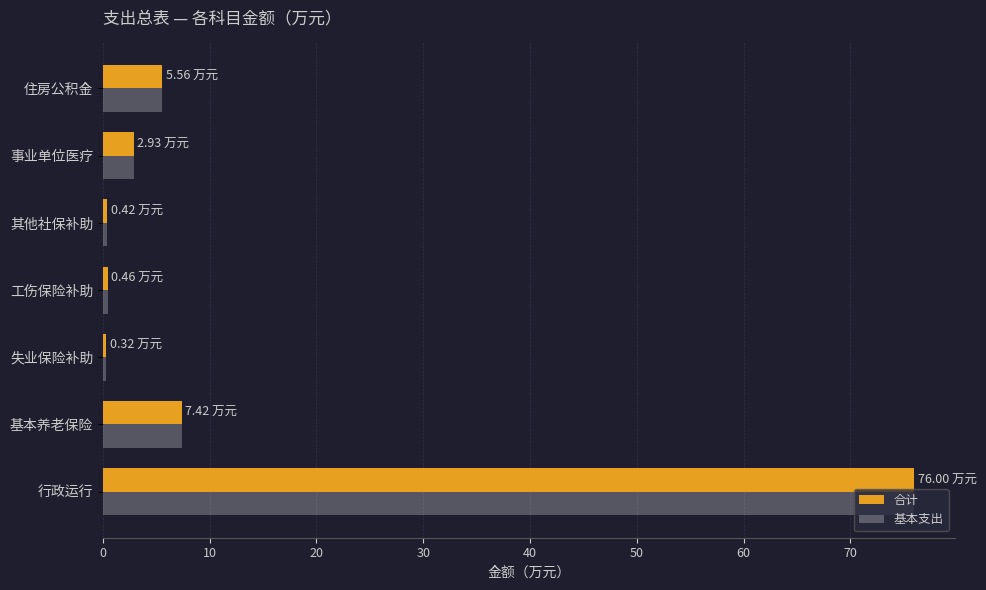

What is the smallest value displayed?

0.3